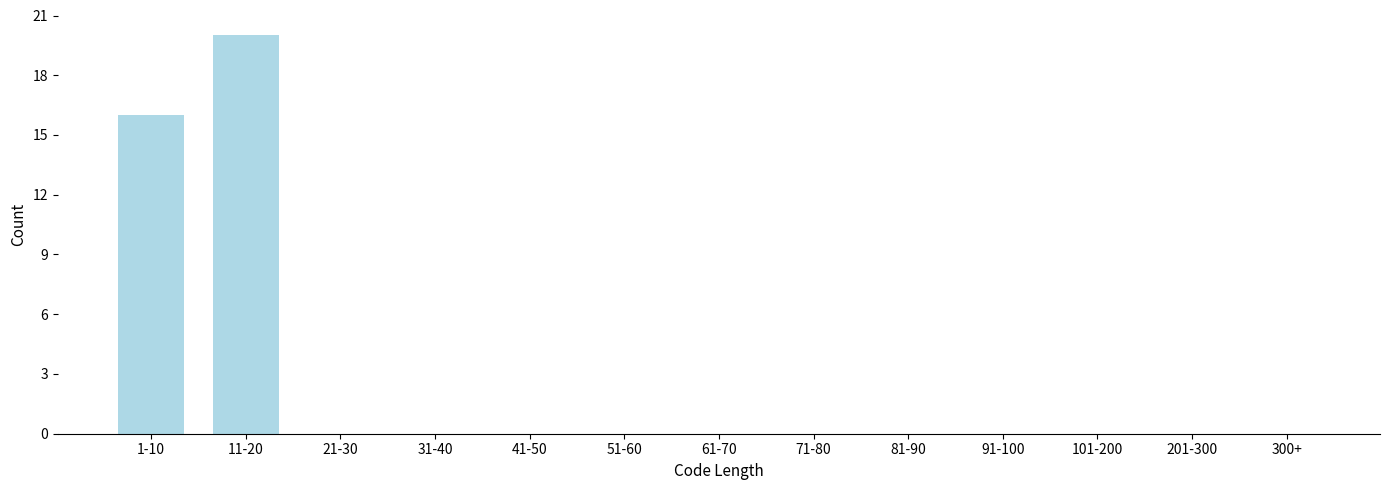

Reading left to right, transcribe all the data shown in this chart.

1-10=16	11-20=20	21-30=0	31-40=0	41-50=0	51-60=0	61-70=0	71-80=0	81-90=0	91-100=0	101-200=0	201-300=0	300+=0